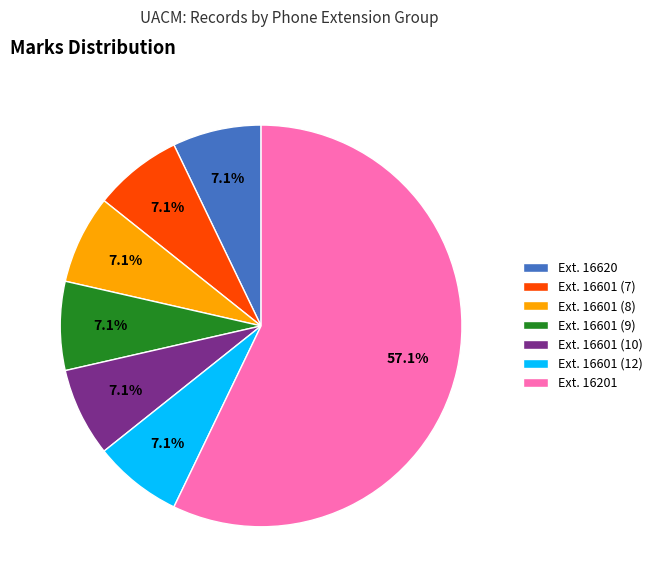

Approximately how many times larger is the value at Ext. 16601 (9) compared to Ext. 16601 (12)?

1.0